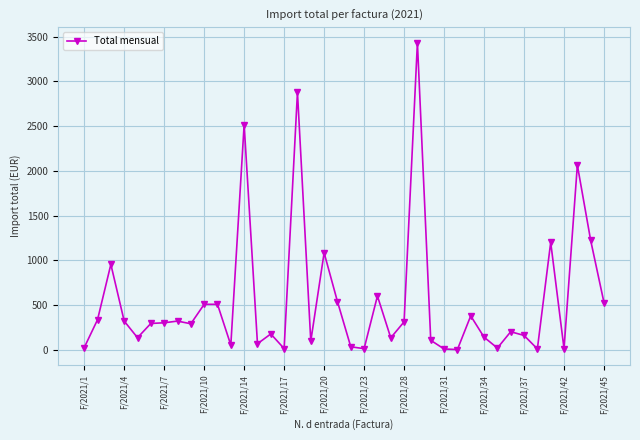

Does the chart have visible grid lines?

Yes